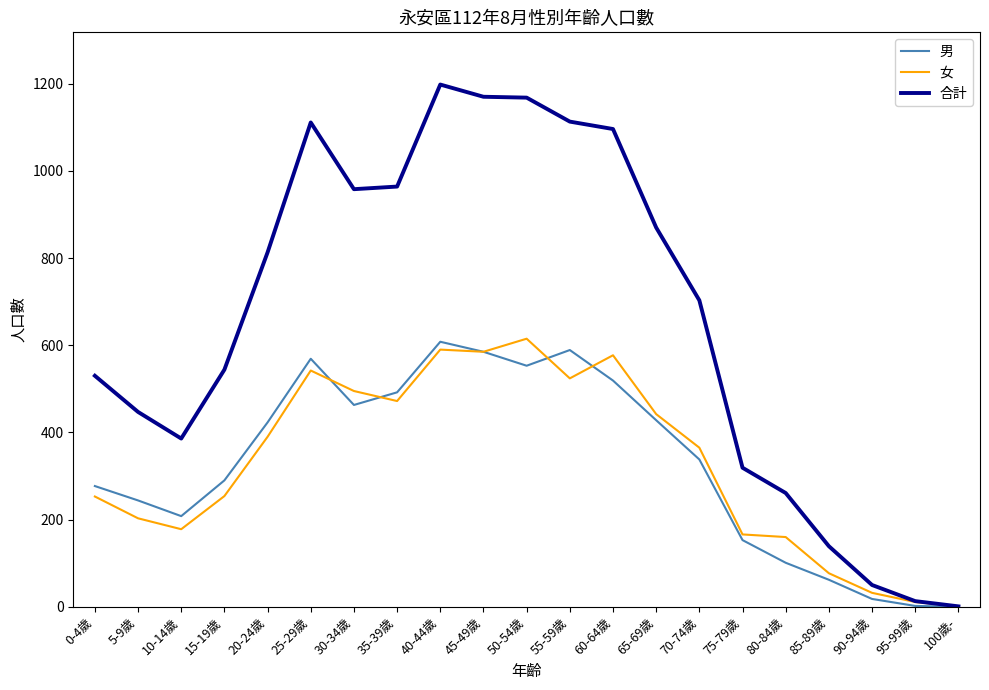

Is it true that 合計 equals 78 at 85-89歲?

False